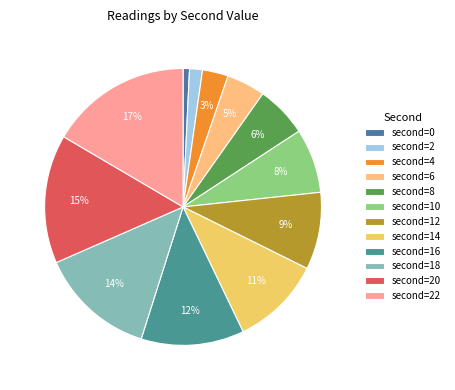

How many segments does this pie chart have?

12